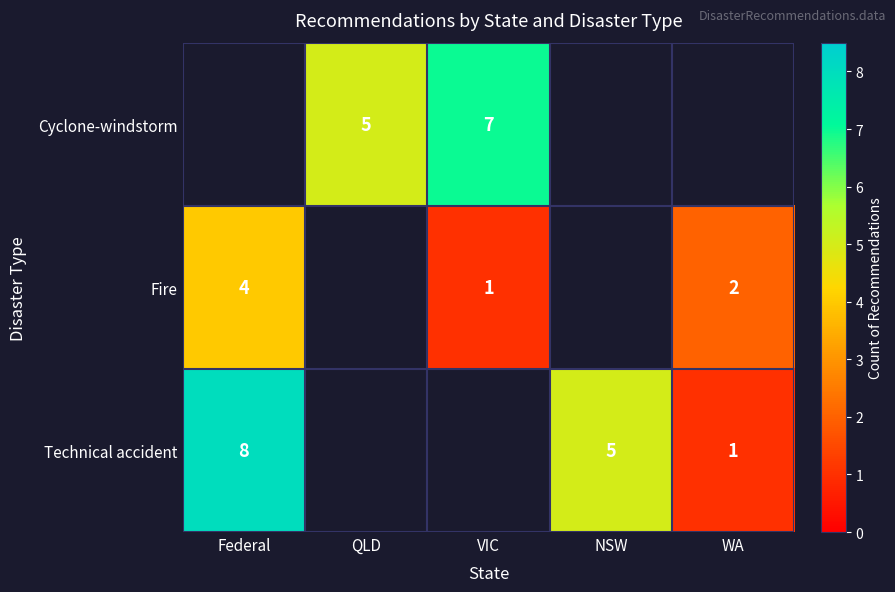

The value of Fire at Federal is 4. True or false?

True